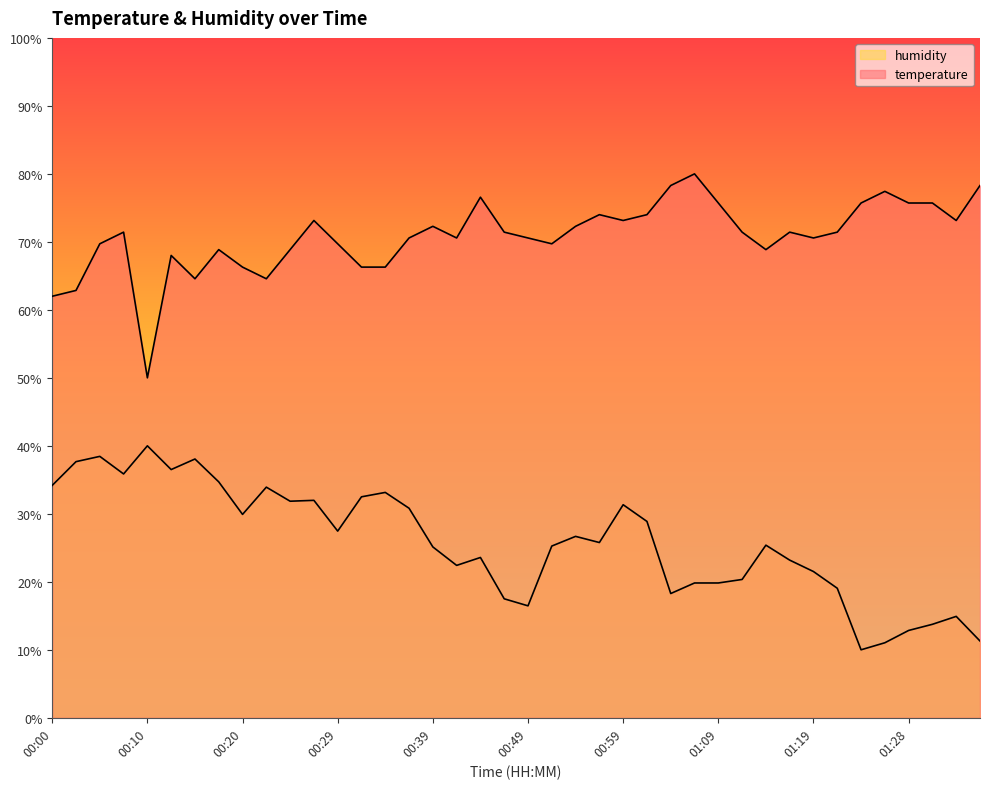

What position from the left is 01:14?

31